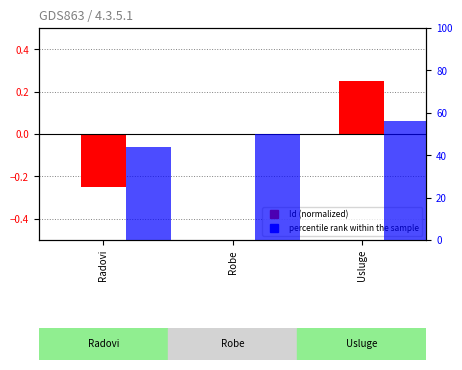

What is the difference between the highest and lowest values at Usluge?

56.0